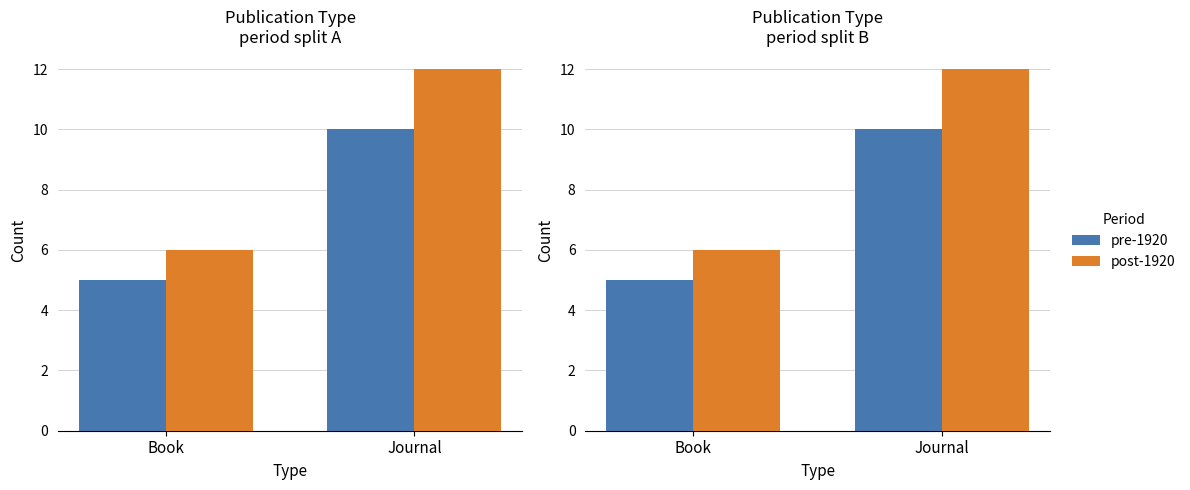

Which category has the lowest value in the pre-1920 series?

Book